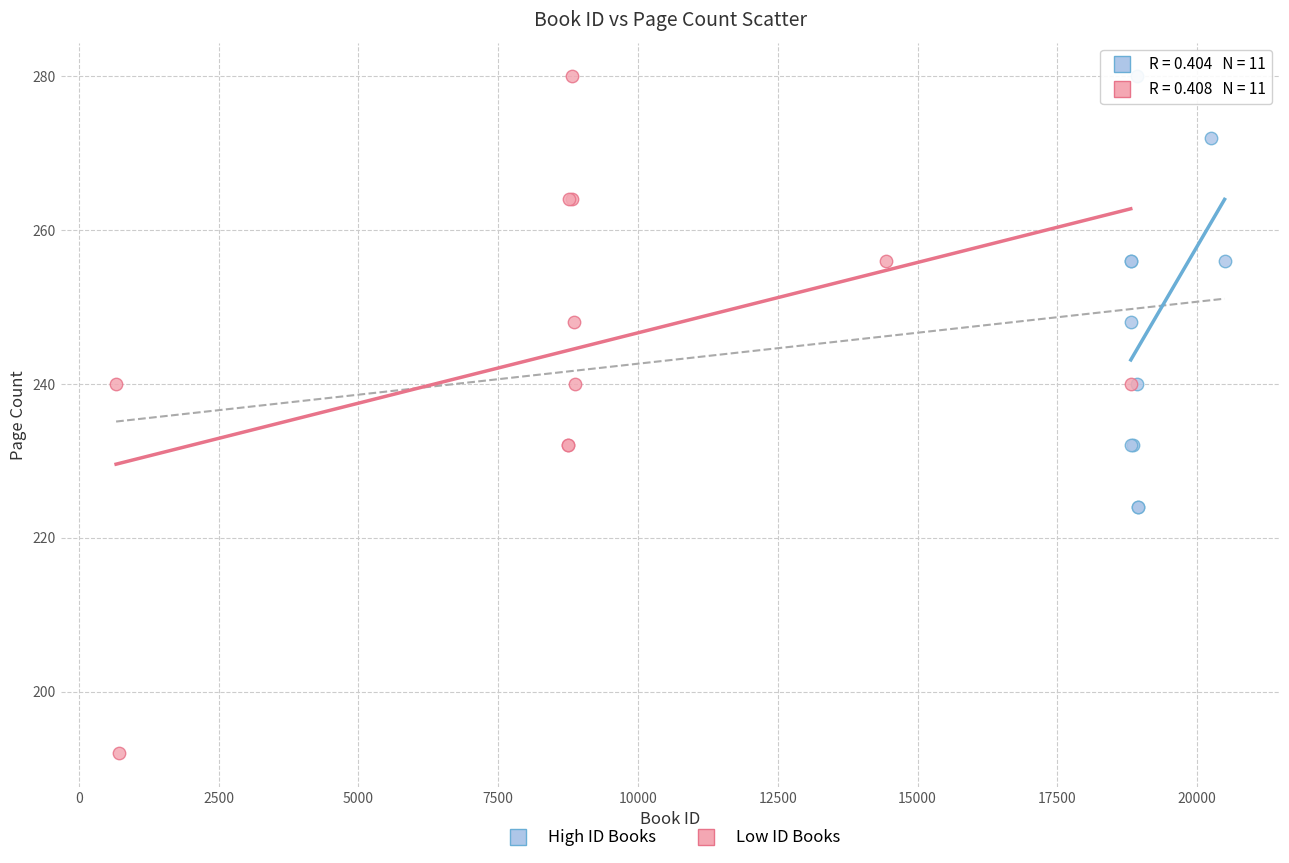

Which series has the widest spread of Y values?

Low ID Books